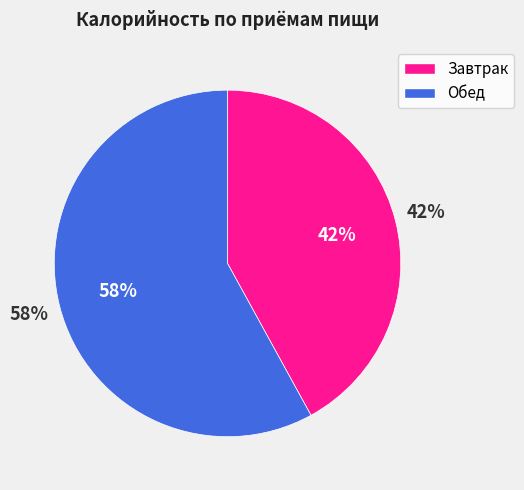

Between Завтрак and Обед, which is larger?

Обед